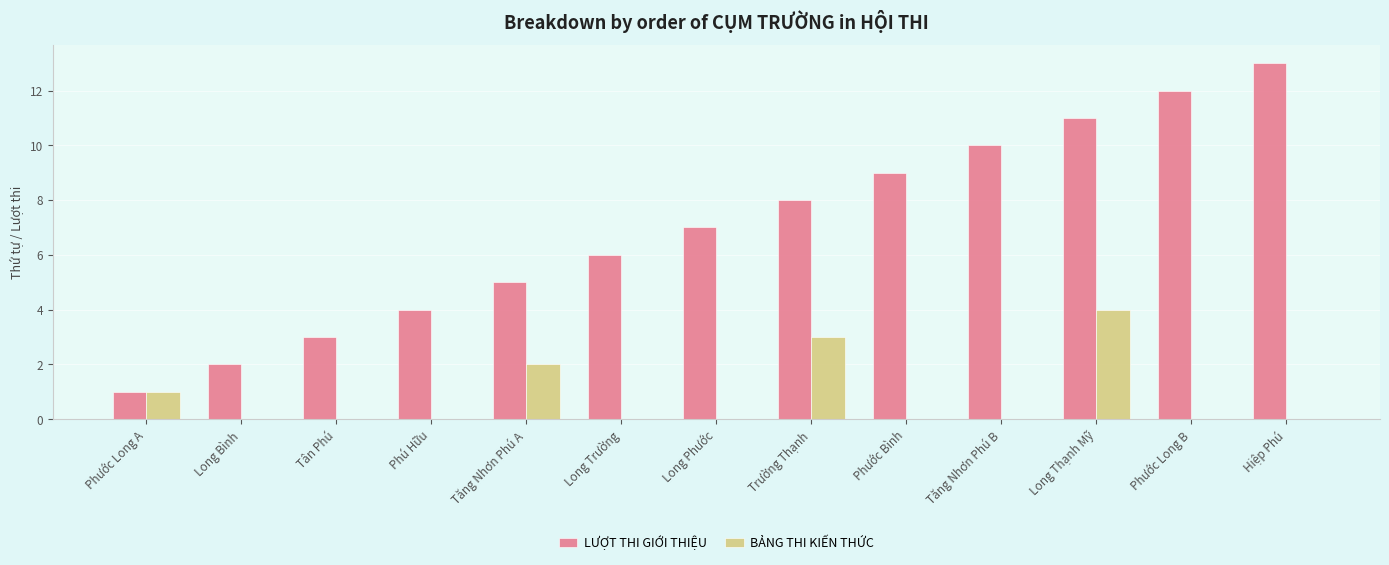

What is the total value across all series at Tăng Nhơn Phú B?

10